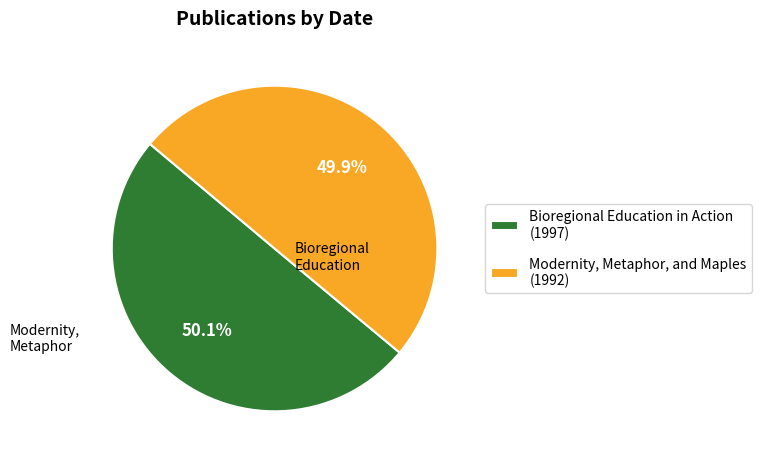

Does any single category account for the majority?

Yes